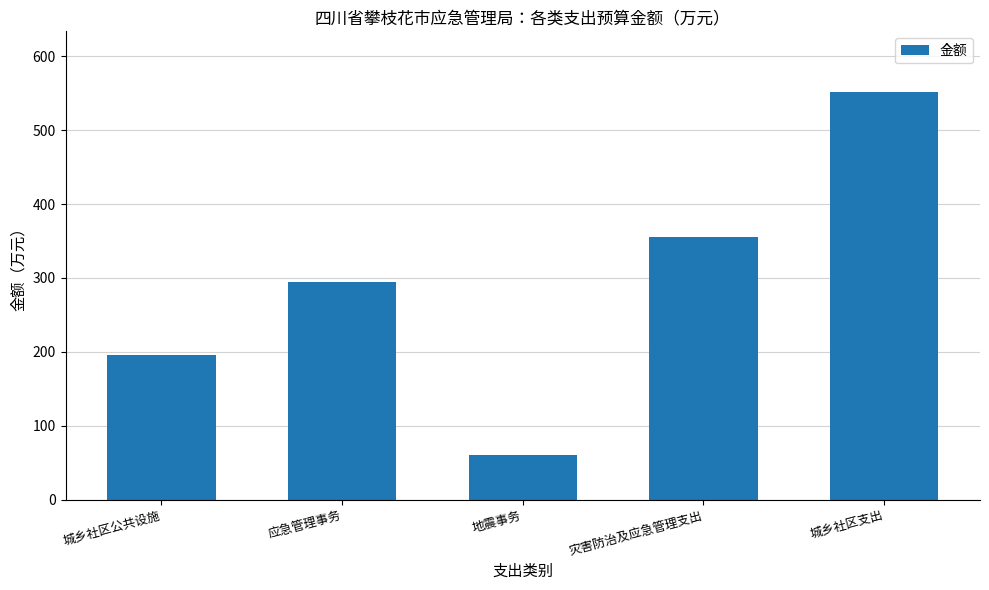

Does the chart contain stacked bars?

No